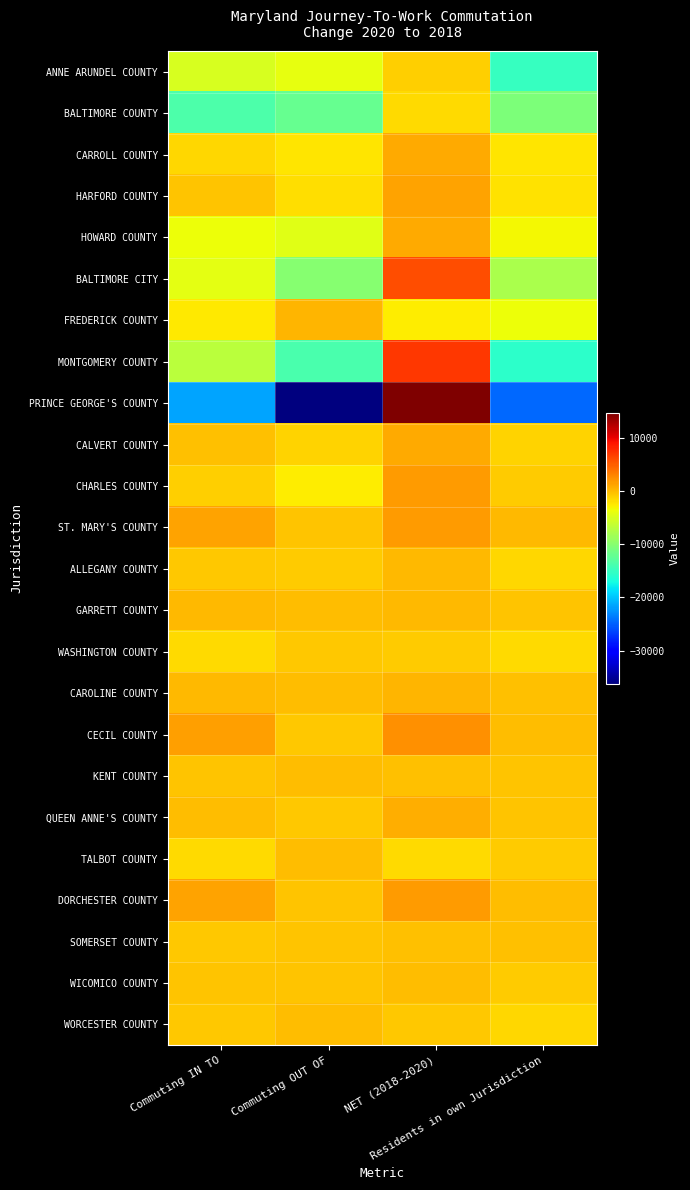

What is the spread (max minus min) of values at Commuting IN TO?

23055